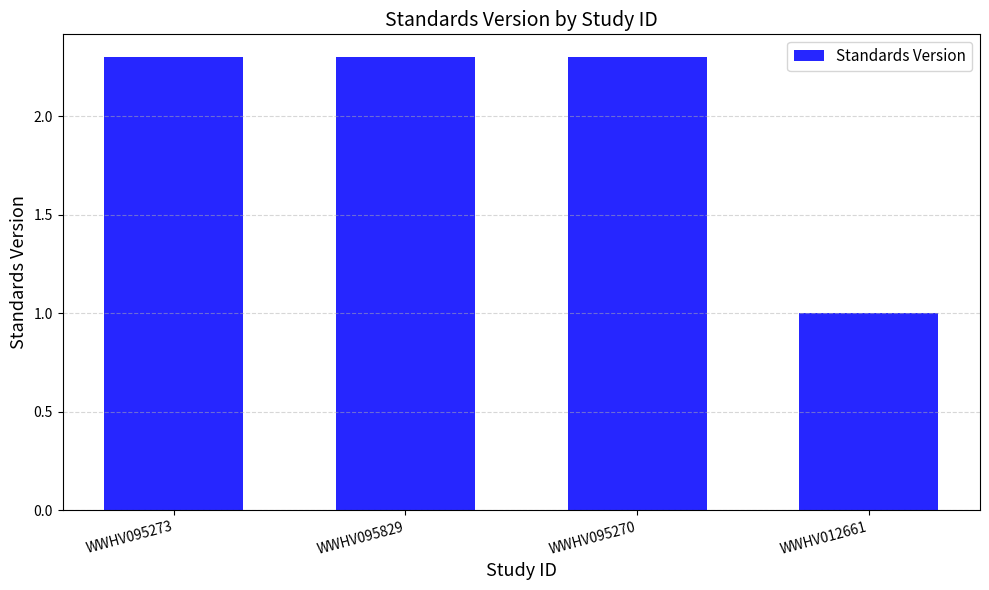

What is the greatest value displayed?

2.3